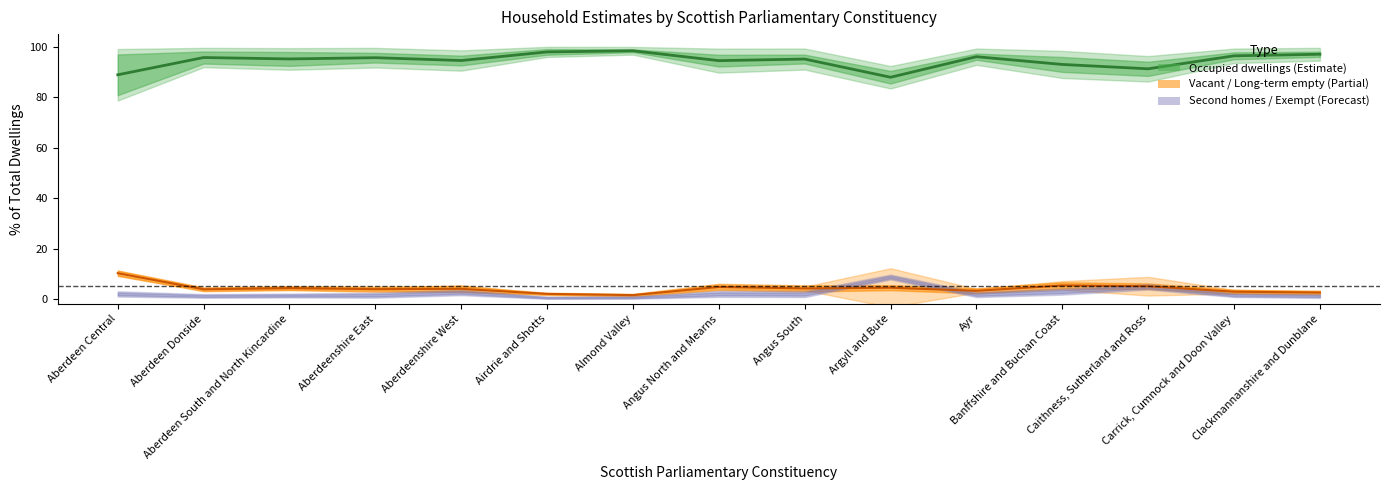

Does the chart have visible grid lines?

No